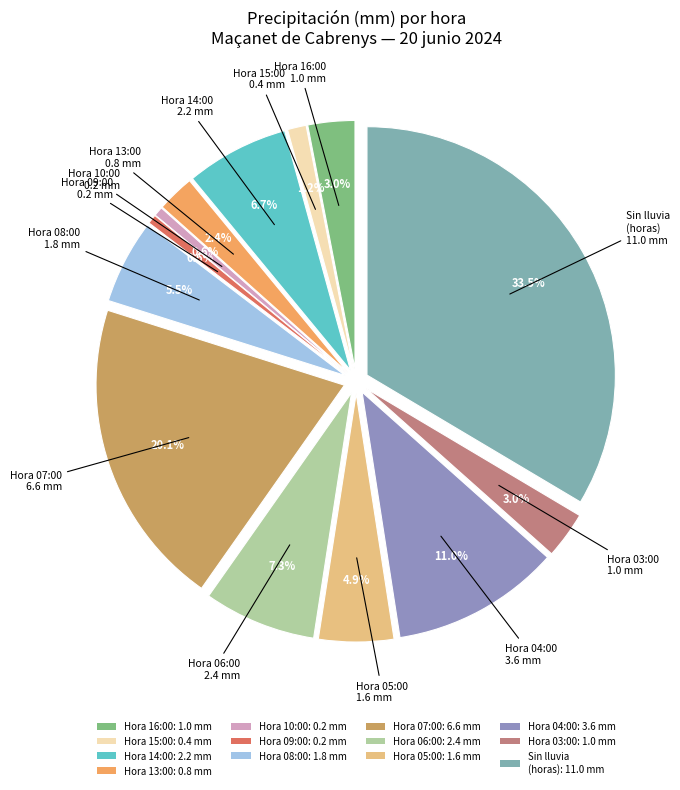

Is 13:00 the majority of the pie?

No